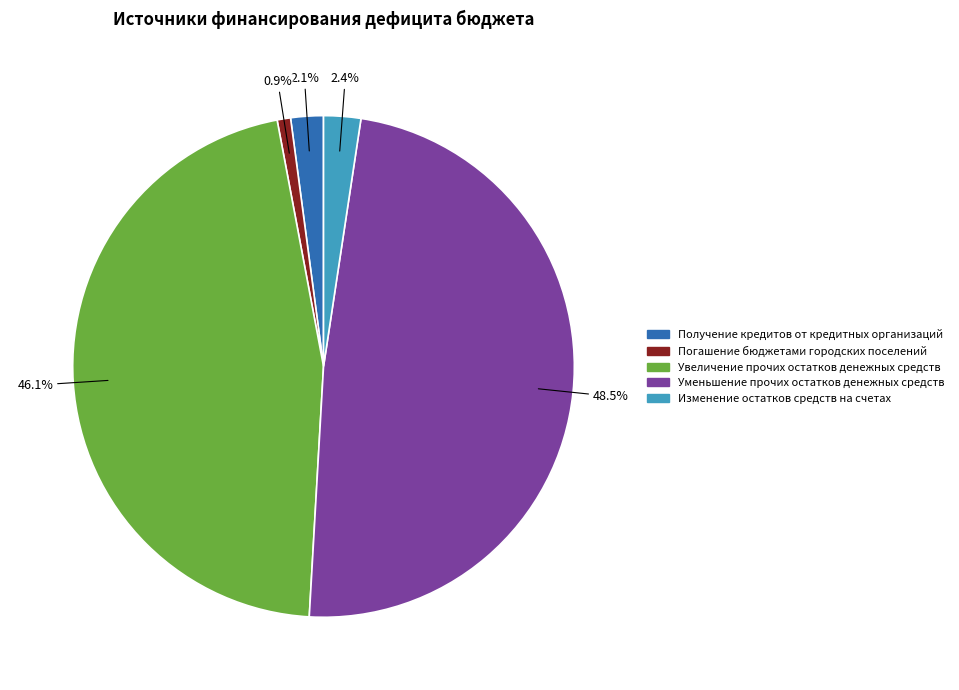

What percentage is NOT represented by Погашение бюджетами городских поселений?

99.1%